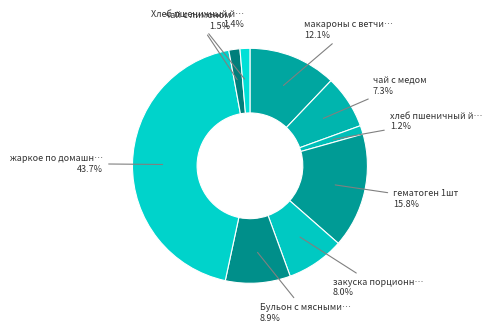

How many segments does this pie chart have?

9